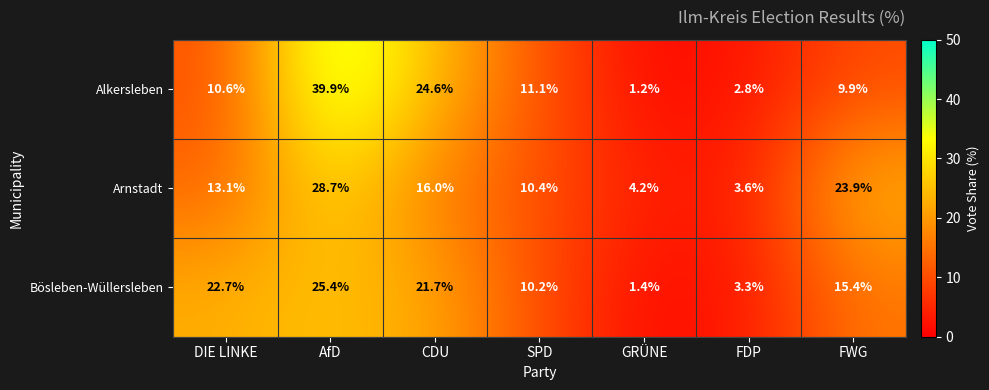

What is the average value of the Arnstadt series?

14.3